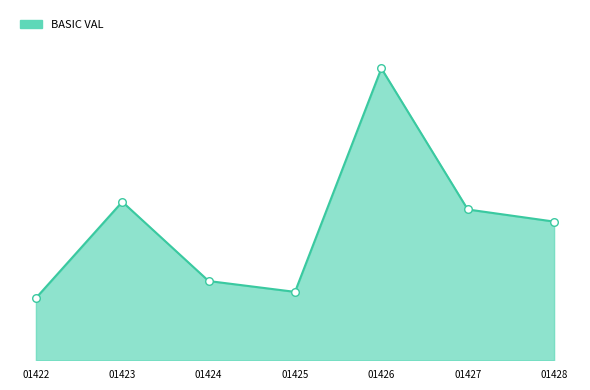

Between 01422 and 01426, which is larger?

01426